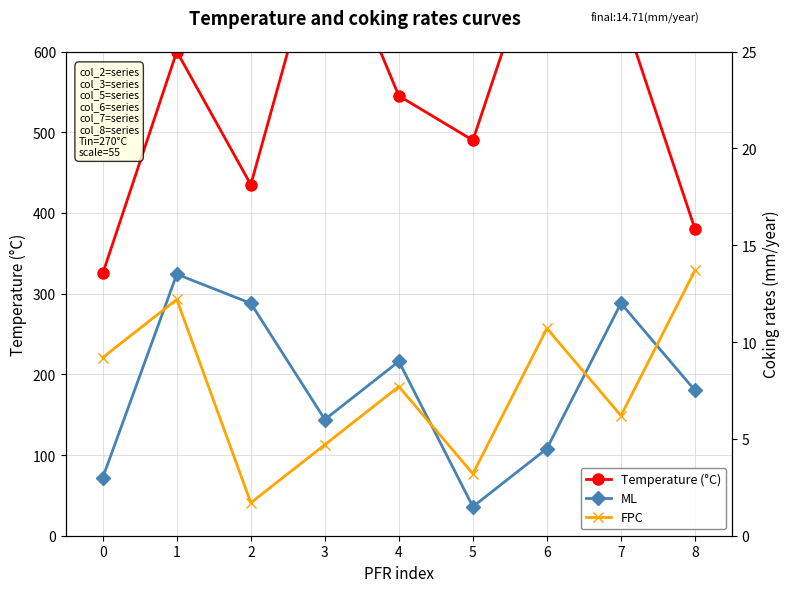

True or false: Temperature (°C) and FPC cross at least once.

False